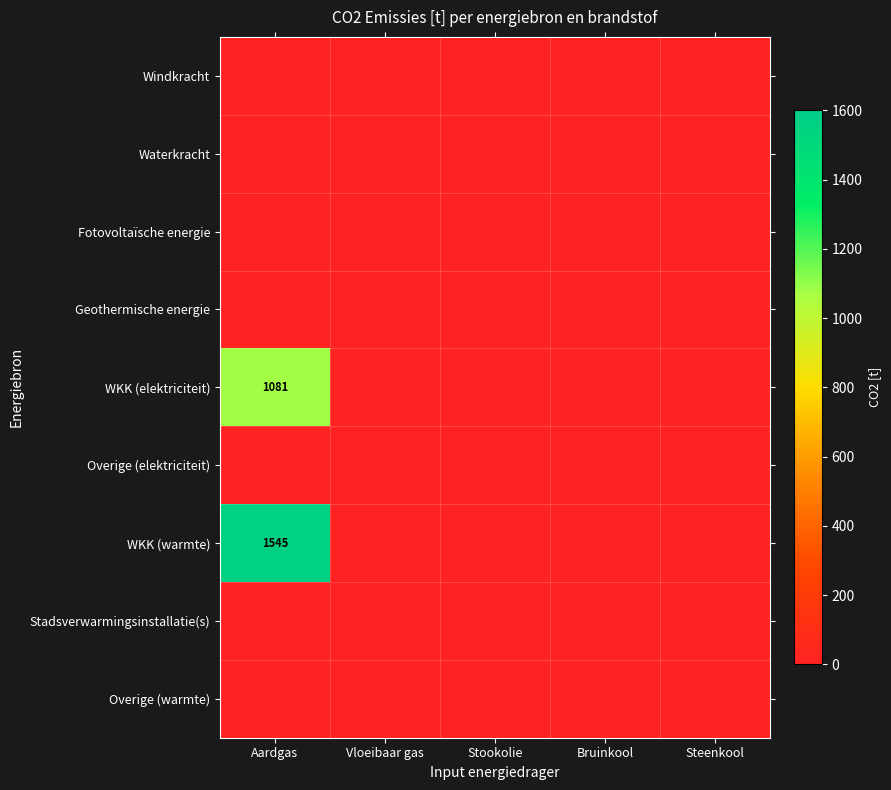

At how many categories does at least one series exceed 284?

1